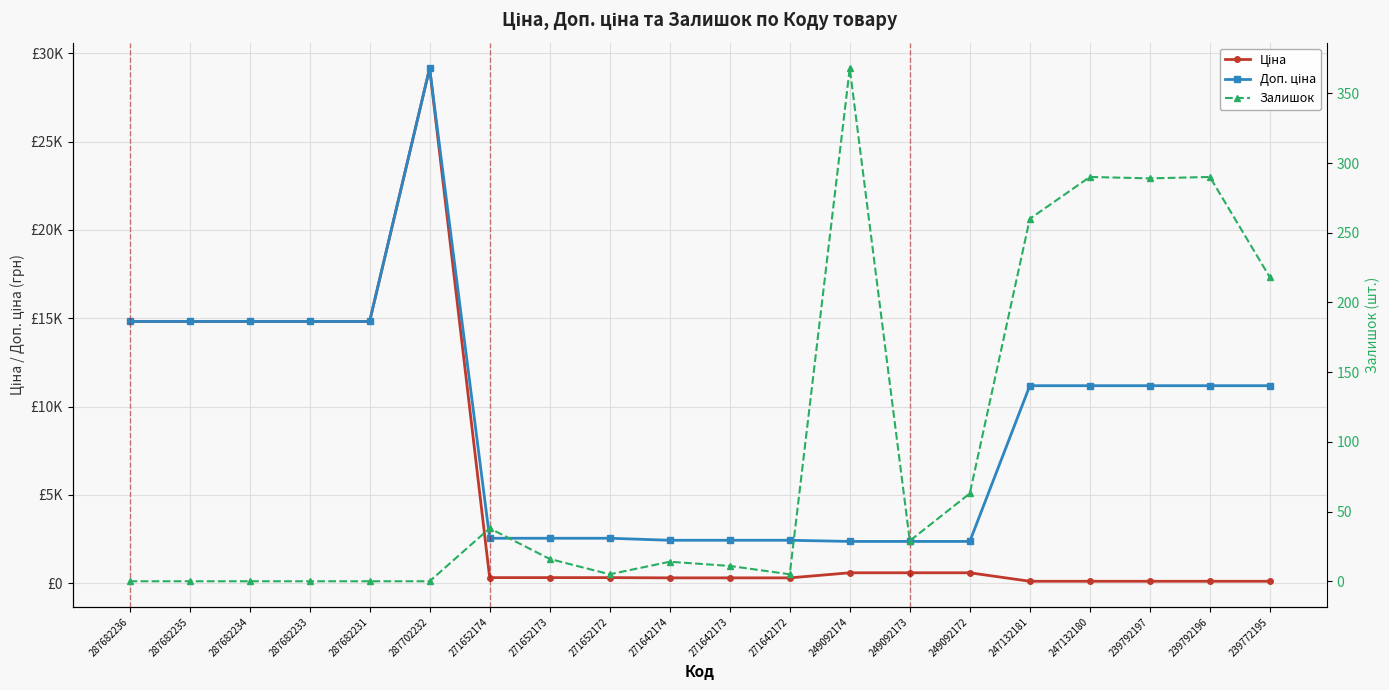

How many values in the Залишок series are below 16?

10